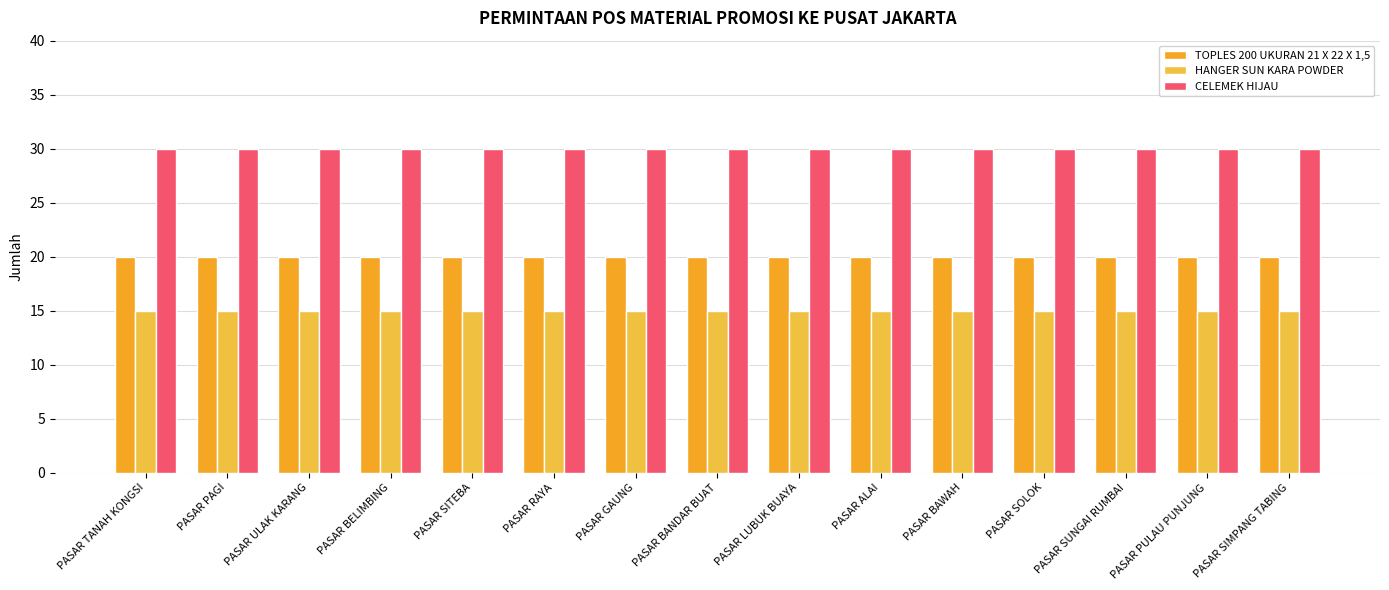

The HANGER SUN KARA POWDER series shows 15 at PASAR ALAI. True or false?

True